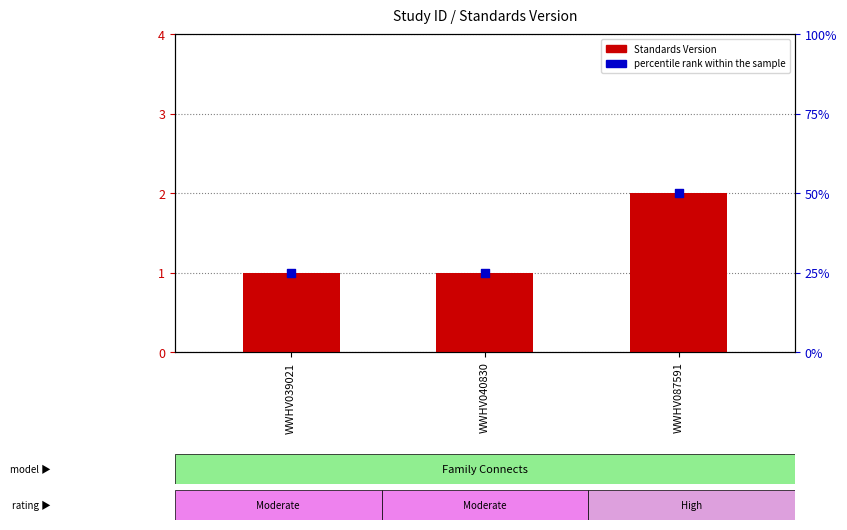

Which series has the largest Y range (max minus min)?

percentile rank within the sample